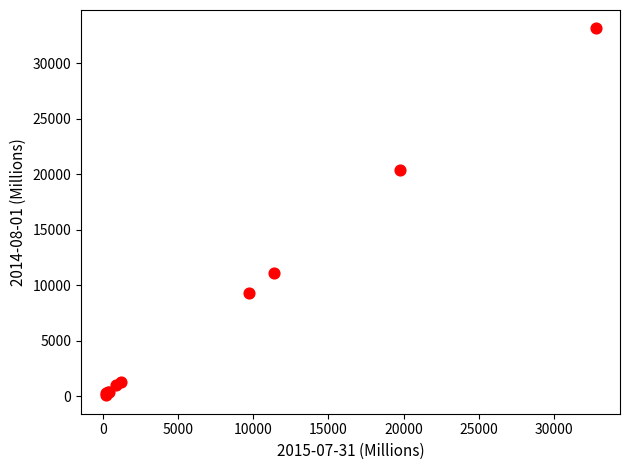

What Y value in the scatter plot is closest to 16613?

20368